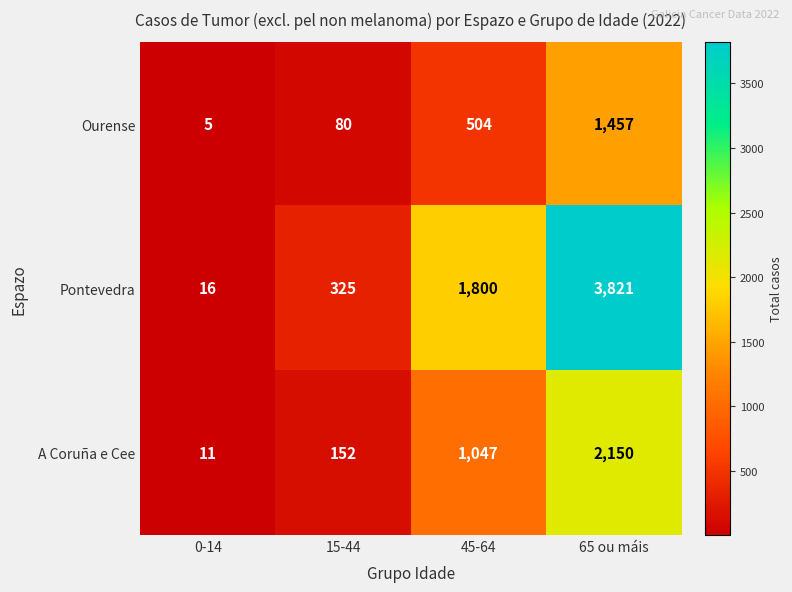

The Ourense series shows 1457 at 65 ou máis. True or false?

True